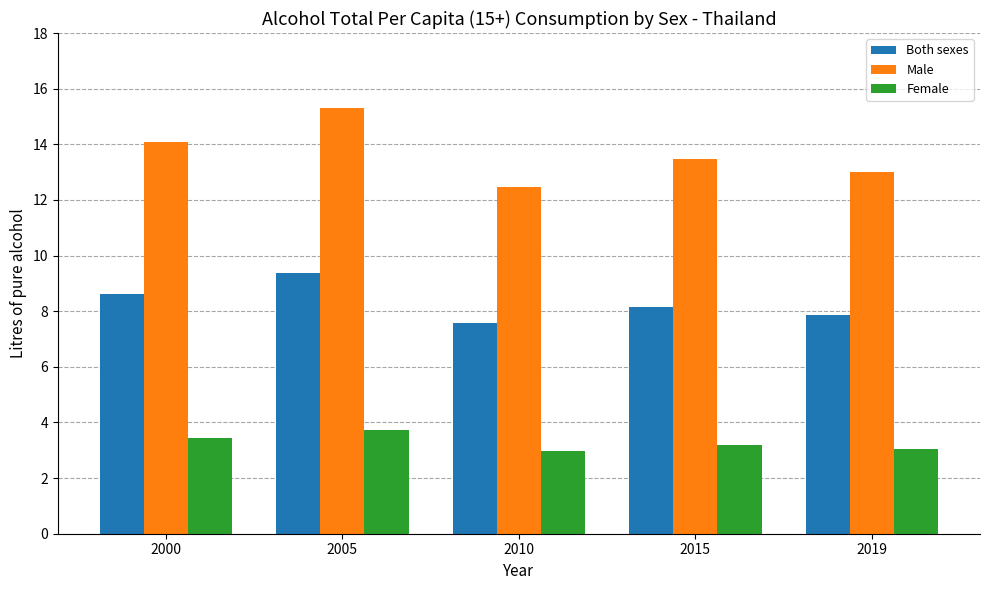

What are all the series names shown in the legend?

Both sexes, Male, Female